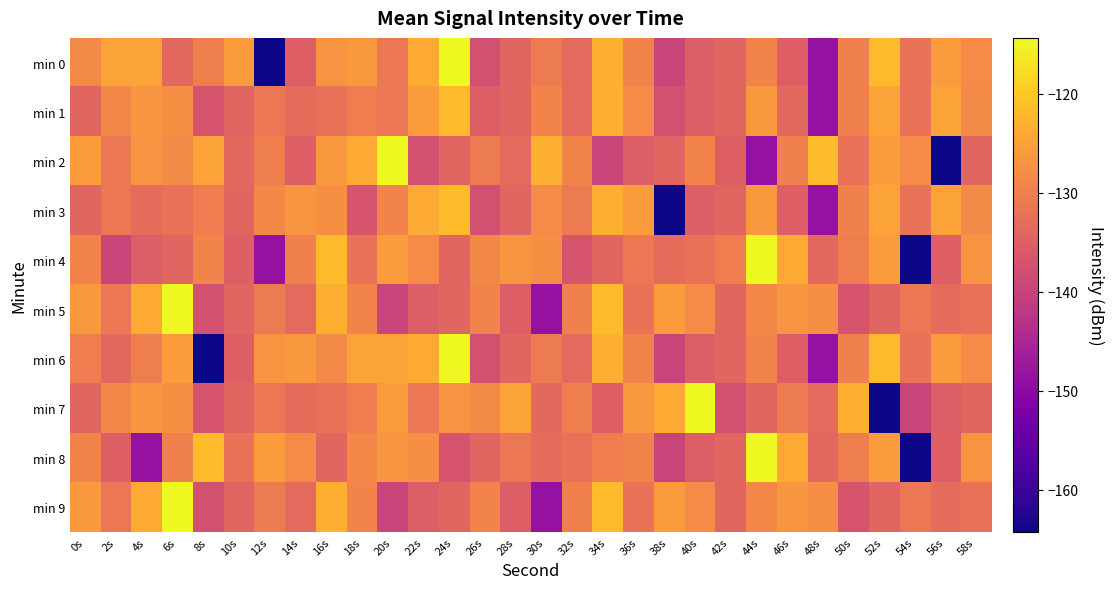

Reading left to right, extract all data points from this chart.

min 0: 0s=-128.2	2s=-124.9	4s=-124.9	6s=-133.6	8s=-130.0	10s=-125.8	12s=-164.3	14s=-135.2	16s=-127.0	18s=-126.1	20s=-131.1	22s=-123.9	24s=-114.4	26s=-137.7	28s=-134.2	30s=-130.7	32s=-133.5	34s=-123.2	36s=-129.4	38s=-139.6	40s=-135.2	42s=-134.1	44s=-129.2	46s=-135.2	48s=-148.5	50s=-129.8	52s=-121.7	54s=-132.0	56s=-125.8	58s=-128.1
min 1: 0s=-134.0	2s=-128.6	4s=-126.9	6s=-127.7	8s=-136.8	10s=-134.1	12s=-131.2	14s=-133.0	16s=-132.2	18s=-130.3	20s=-131.1	22s=-125.8	24s=-121.7	26s=-135.2	28s=-134.2	30s=-129.4	32s=-133.5	34s=-123.2	36s=-128.1	38s=-137.7	40s=-135.2	42s=-134.1	44s=-126.1	46s=-133.6	48s=-148.5	50s=-129.8	52s=-124.9	54s=-132.0	56s=-124.9	58s=-128.2
min 2: 0s=-125.8	2s=-131.1	4s=-127.0	6s=-128.2	8s=-124.9	10s=-133.6	12s=-130.0	14s=-135.2	16s=-126.1	18s=-123.9	20s=-114.4	22s=-137.7	24s=-134.2	26s=-130.7	28s=-133.5	30s=-123.2	32s=-129.4	34s=-139.6	36s=-135.2	38s=-134.1	40s=-129.2	42s=-135.2	44s=-148.5	46s=-129.8	48s=-121.7	50s=-132.0	52s=-125.8	54s=-128.1	56s=-164.3	58s=-134.0
min 3: 0s=-134.1	2s=-131.2	4s=-133.0	6s=-132.2	8s=-130.3	10s=-134.0	12s=-128.6	14s=-126.9	16s=-127.7	18s=-136.8	20s=-129.2	22s=-123.9	24s=-121.7	26s=-137.7	28s=-134.2	30s=-128.1	32s=-130.7	34s=-123.2	36s=-125.8	38s=-164.3	40s=-135.2	42s=-134.1	44s=-126.1	46s=-135.2	48s=-148.5	50s=-129.8	52s=-124.9	54s=-132.0	56s=-124.9	58s=-128.2
min 4: 0s=-129.4	2s=-139.6	4s=-135.2	6s=-134.1	8s=-129.2	10s=-135.2	12s=-148.5	14s=-129.8	16s=-121.7	18s=-132.0	20s=-125.8	22s=-128.1	24s=-134.0	26s=-128.6	28s=-126.9	30s=-127.7	32s=-136.8	34s=-134.1	36s=-131.2	38s=-133.0	40s=-132.2	42s=-130.3	44s=-114.4	46s=-123.9	48s=-133.6	50s=-130.0	52s=-125.8	54s=-164.3	56s=-135.2	58s=-127.0
min 5: 0s=-126.1	2s=-131.1	4s=-123.9	6s=-114.4	8s=-137.7	10s=-134.2	12s=-130.7	14s=-133.5	16s=-123.2	18s=-129.4	20s=-139.6	22s=-135.2	24s=-134.1	26s=-129.2	28s=-135.2	30s=-148.5	32s=-129.8	34s=-121.7	36s=-132.0	38s=-125.8	40s=-128.1	42s=-134.0	44s=-128.6	46s=-126.9	48s=-127.7	50s=-136.8	52s=-134.1	54s=-131.2	56s=-133.0	58s=-132.2
min 6: 0s=-130.3	2s=-133.6	4s=-130.0	6s=-125.8	8s=-164.3	10s=-135.2	12s=-127.0	14s=-126.1	16s=-128.2	18s=-124.9	20s=-124.9	22s=-123.9	24s=-114.4	26s=-137.7	28s=-134.2	30s=-130.7	32s=-133.5	34s=-123.2	36s=-129.4	38s=-139.6	40s=-135.2	42s=-134.1	44s=-129.2	46s=-135.2	48s=-148.5	50s=-129.8	52s=-121.7	54s=-132.0	56s=-125.8	58s=-128.1
min 7: 0s=-134.0	2s=-128.6	4s=-126.9	6s=-127.7	8s=-136.8	10s=-134.1	12s=-131.2	14s=-133.0	16s=-132.2	18s=-130.3	20s=-125.8	22s=-131.1	24s=-127.0	26s=-128.2	28s=-124.9	30s=-133.6	32s=-130.0	34s=-135.2	36s=-126.1	38s=-123.9	40s=-114.4	42s=-137.7	44s=-134.2	46s=-130.7	48s=-133.5	50s=-123.2	52s=-164.3	54s=-139.6	56s=-135.2	58s=-134.1
min 8: 0s=-129.2	2s=-135.2	4s=-148.5	6s=-129.8	8s=-121.7	10s=-132.0	12s=-125.8	14s=-128.1	16s=-134.0	18s=-128.6	20s=-126.9	22s=-127.7	24s=-136.8	26s=-134.1	28s=-131.2	30s=-133.0	32s=-132.2	34s=-130.3	36s=-129.4	38s=-139.6	40s=-135.2	42s=-134.1	44s=-114.4	46s=-123.9	48s=-133.6	50s=-130.0	52s=-125.8	54s=-164.3	56s=-135.2	58s=-127.0
min 9: 0s=-126.1	2s=-131.1	4s=-123.9	6s=-114.4	8s=-137.7	10s=-134.2	12s=-130.7	14s=-133.5	16s=-123.2	18s=-129.4	20s=-139.6	22s=-135.2	24s=-134.1	26s=-129.2	28s=-135.2	30s=-148.5	32s=-129.8	34s=-121.7	36s=-132.0	38s=-125.8	40s=-128.1	42s=-134.0	44s=-128.6	46s=-126.9	48s=-127.7	50s=-136.8	52s=-134.1	54s=-131.2	56s=-133.0	58s=-132.2